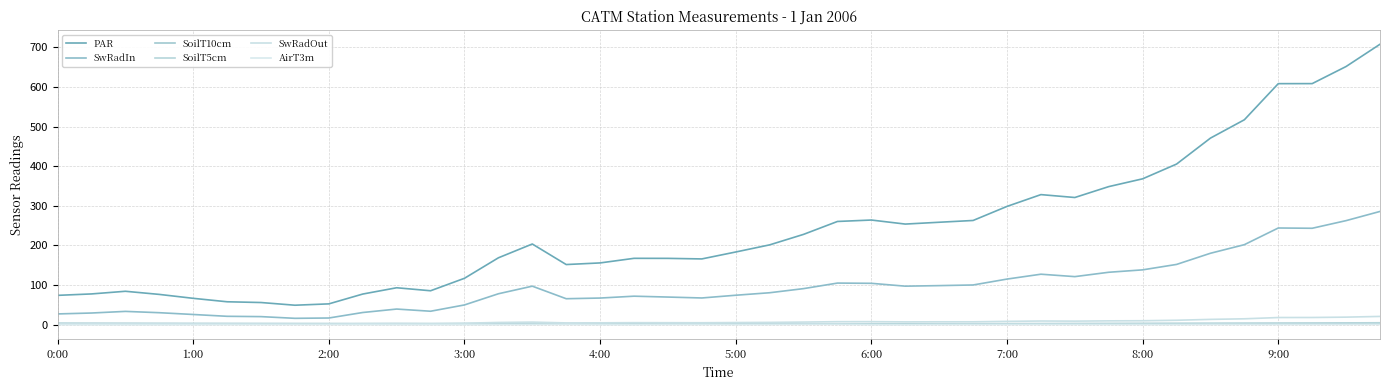

How many lines are shown in the chart?

6